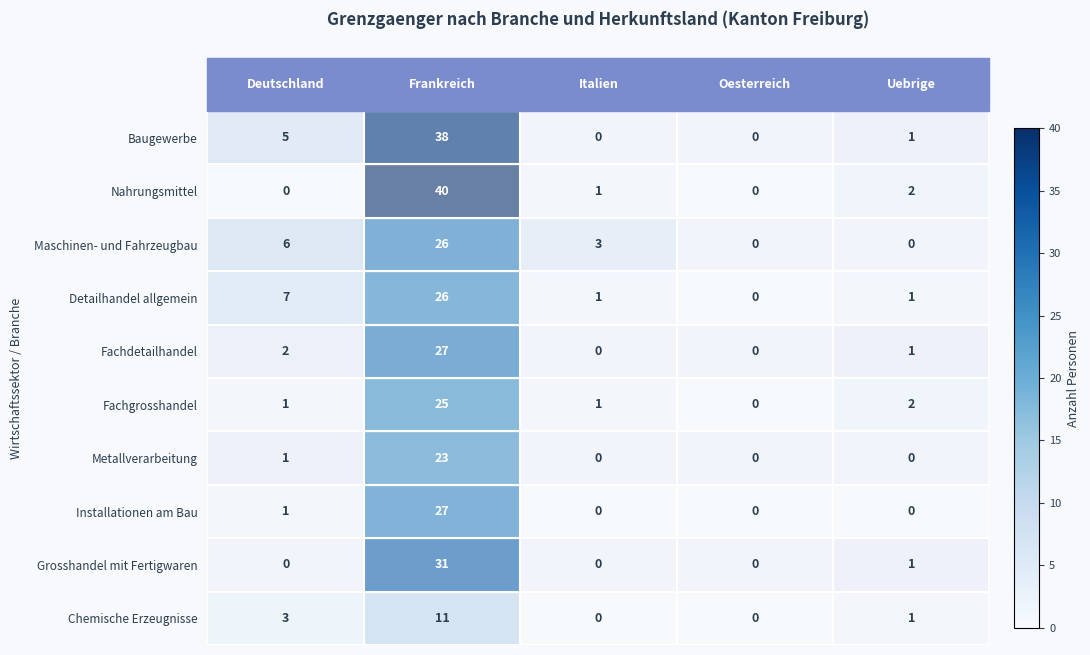

Between Frankreich and Italien, which series saw the biggest shift?

Nahrungsmittel